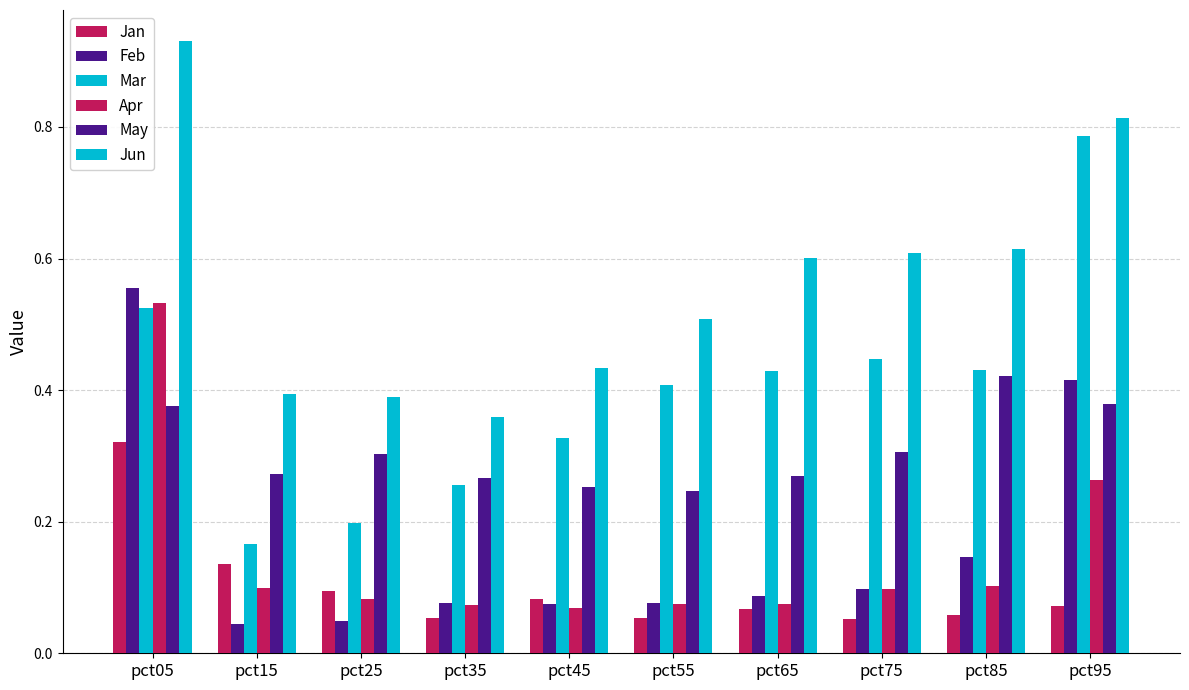

The Mar series shows 1.2 at pct95. True or false?

False